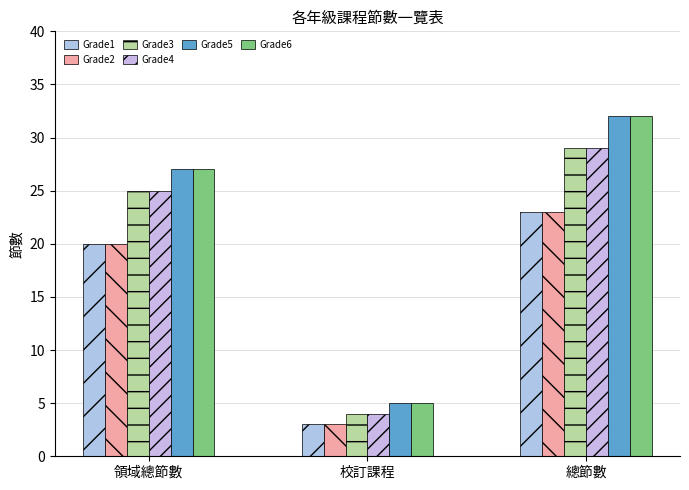

Rank the series by their maximum value, from lowest to highest.

Grade1, Grade2, Grade3, Grade4, Grade5, Grade6